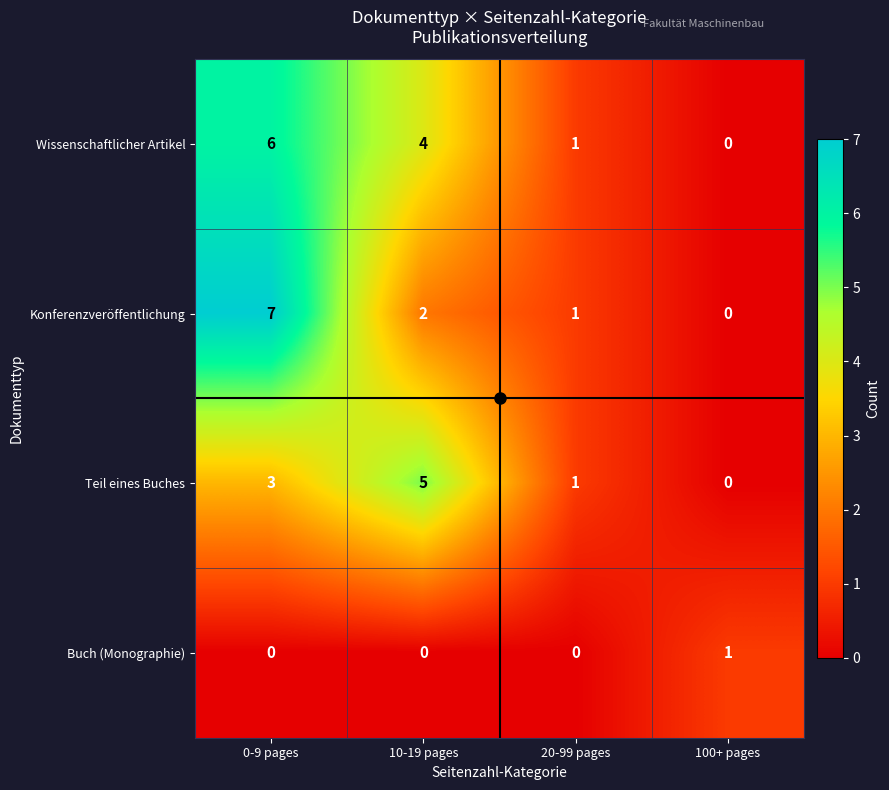

What is the total value across all series at 10-19 pages?

11